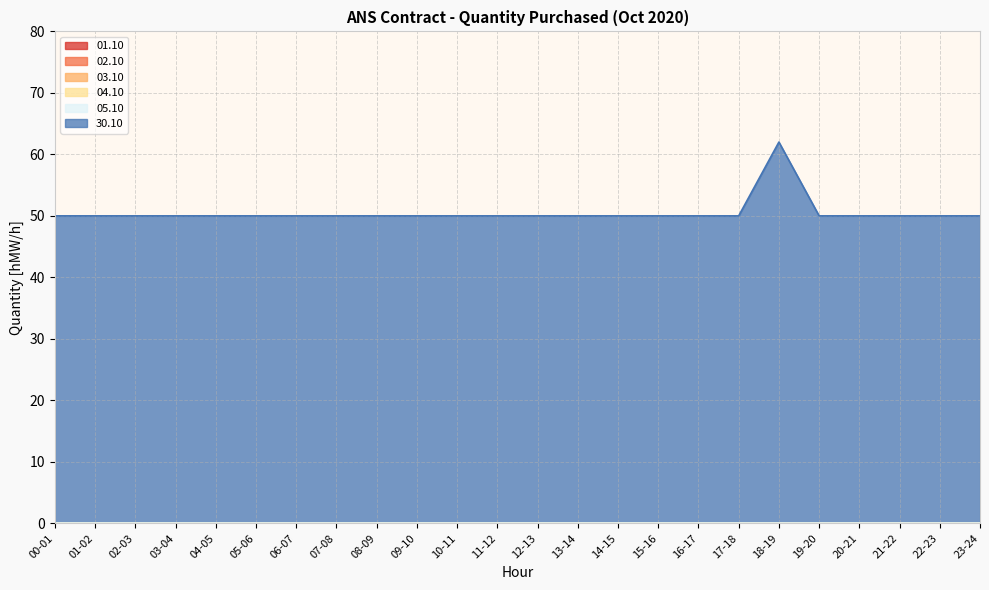

What is the label of the 20th point from the left?

19-20